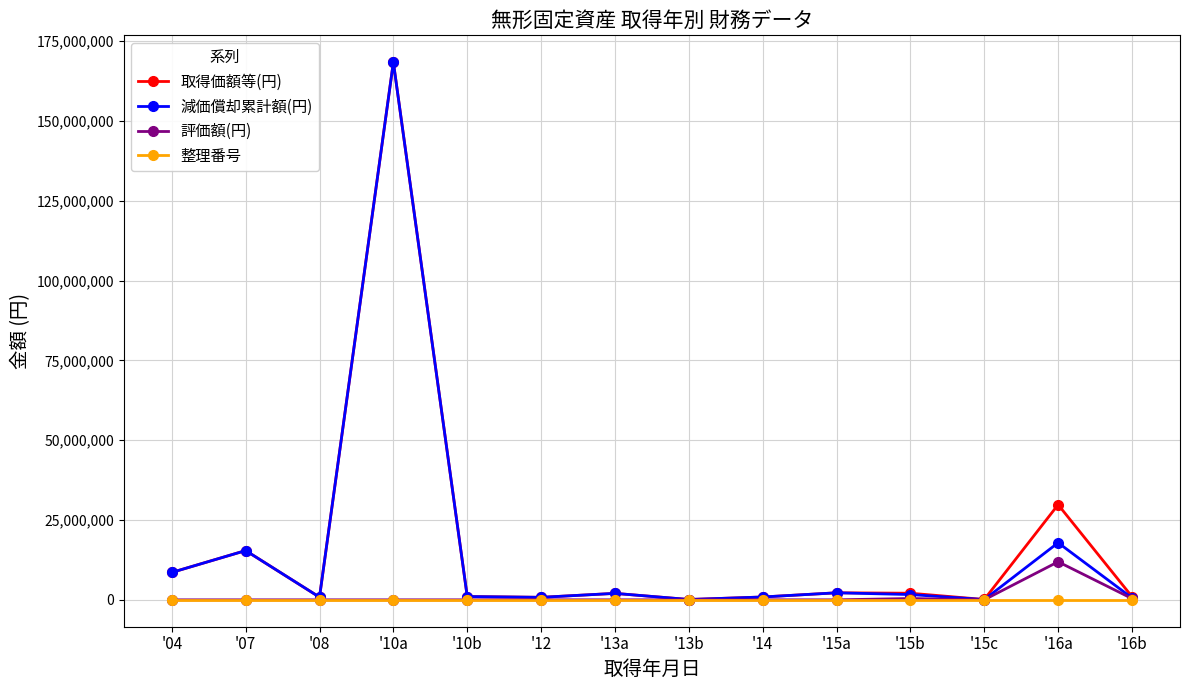

Where is 取得価額等(円) nearest to the value 84269506?

'16a